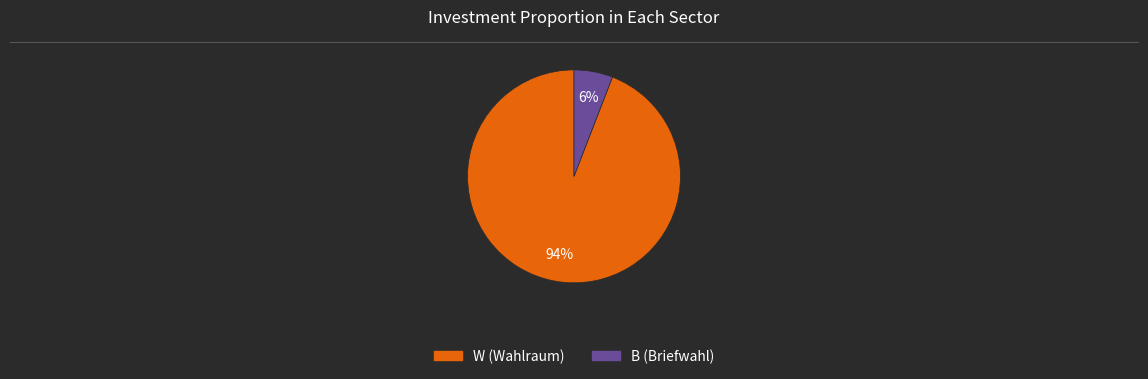

To the nearest percent, what percentage of the pie is W?

94%